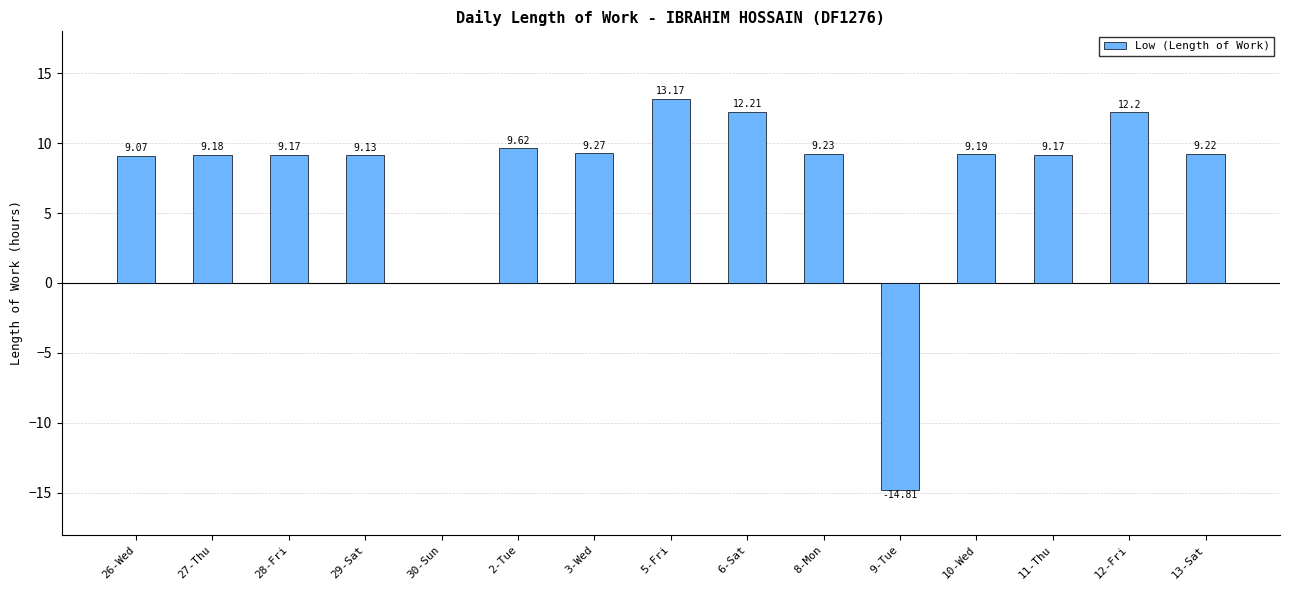

Reading right to left, extract all data points from this chart.

13-Sat=9.2	12-Fri=12.2	11-Thu=9.2	10-Wed=9.2	9-Tue=-14.8	8-Mon=9.2	6-Sat=12.2	5-Fri=13.2	3-Wed=9.3	2-Tue=9.6	30-Sun=0.0	29-Sat=9.1	28-Fri=9.2	27-Thu=9.2	26-Wed=9.1